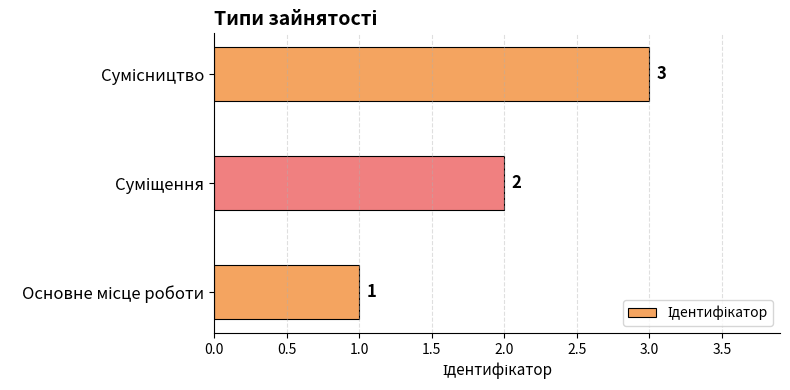

What is the maximum value shown in the chart?

3